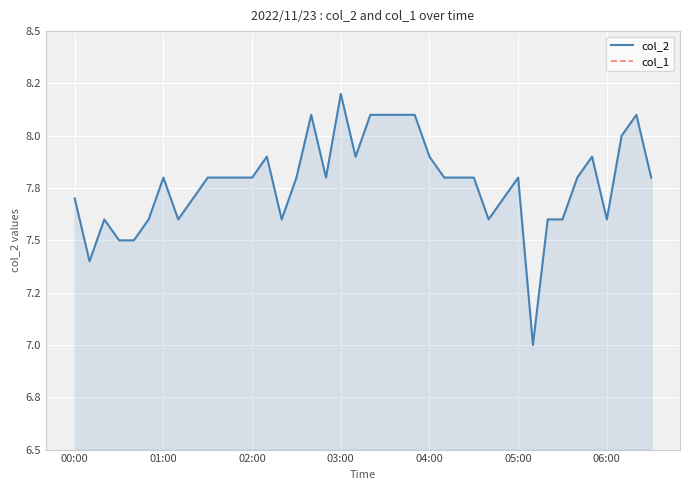

Rank the series by their average value, from lowest to highest.

col_1, col_2